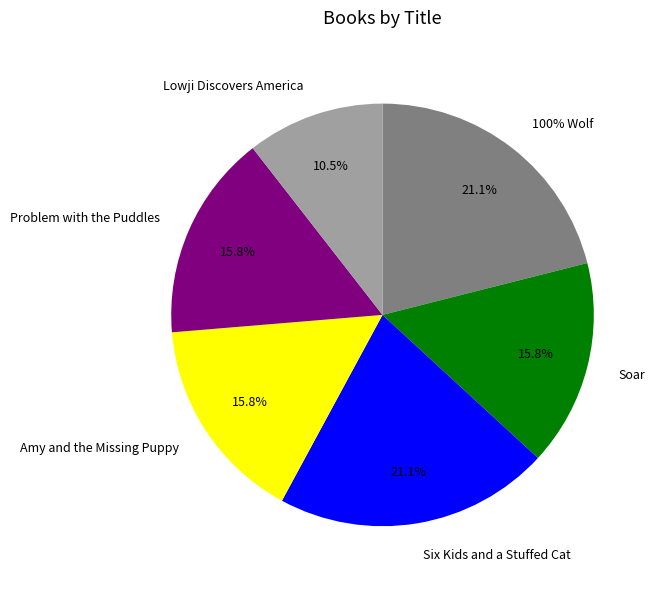

Between Problem with the Puddles and Soar, which is larger?

Soar